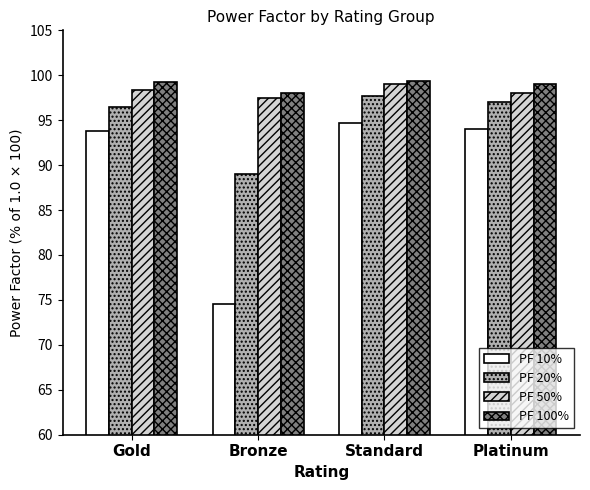

What is the smallest value displayed?

74.5